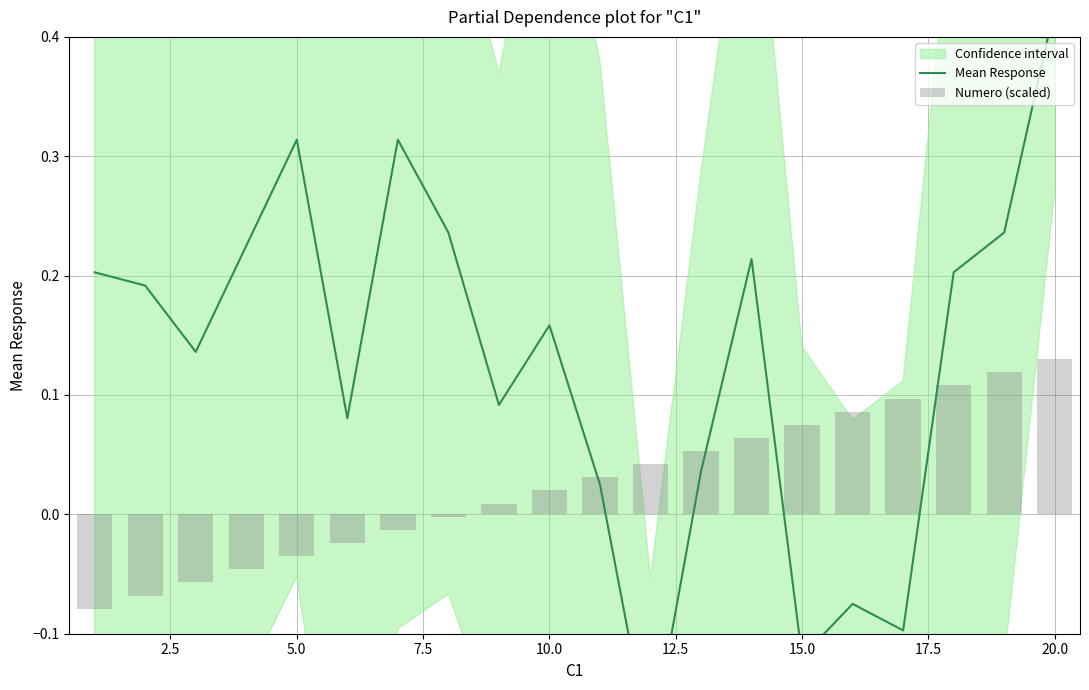

The value of Mean Response at 5.0 is 0.6. True or false?

False